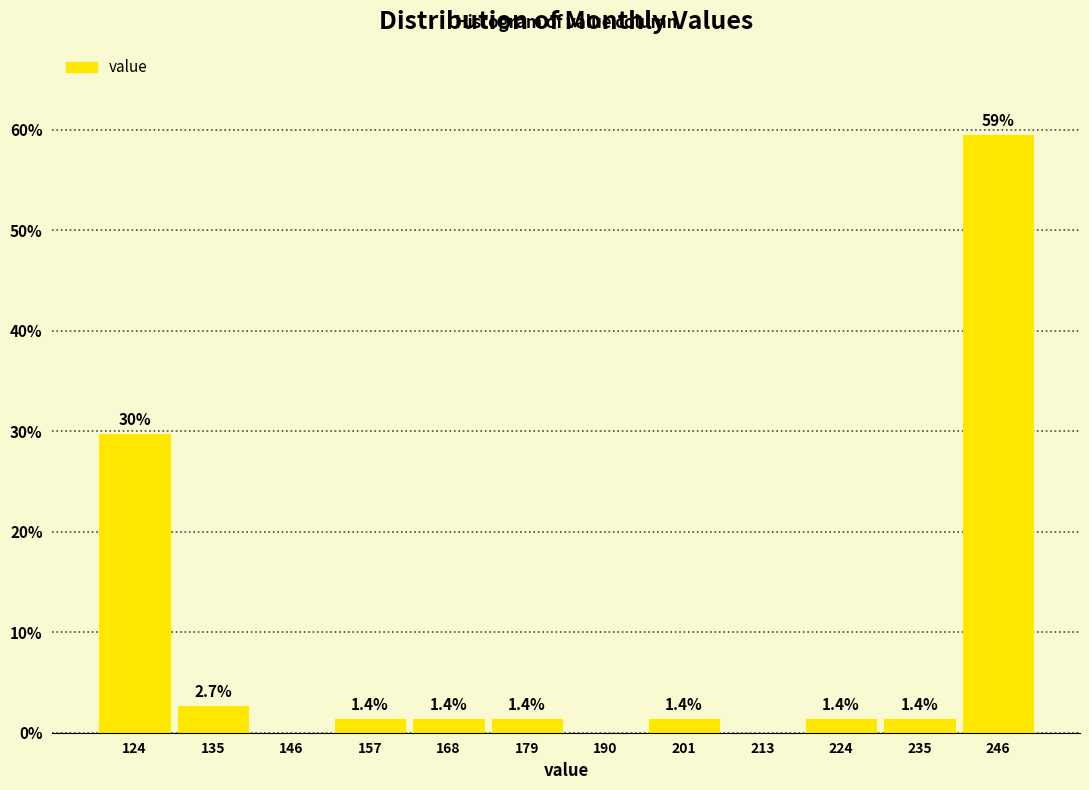

Over which range of the x-axis is the bar tallest?

240 to 252